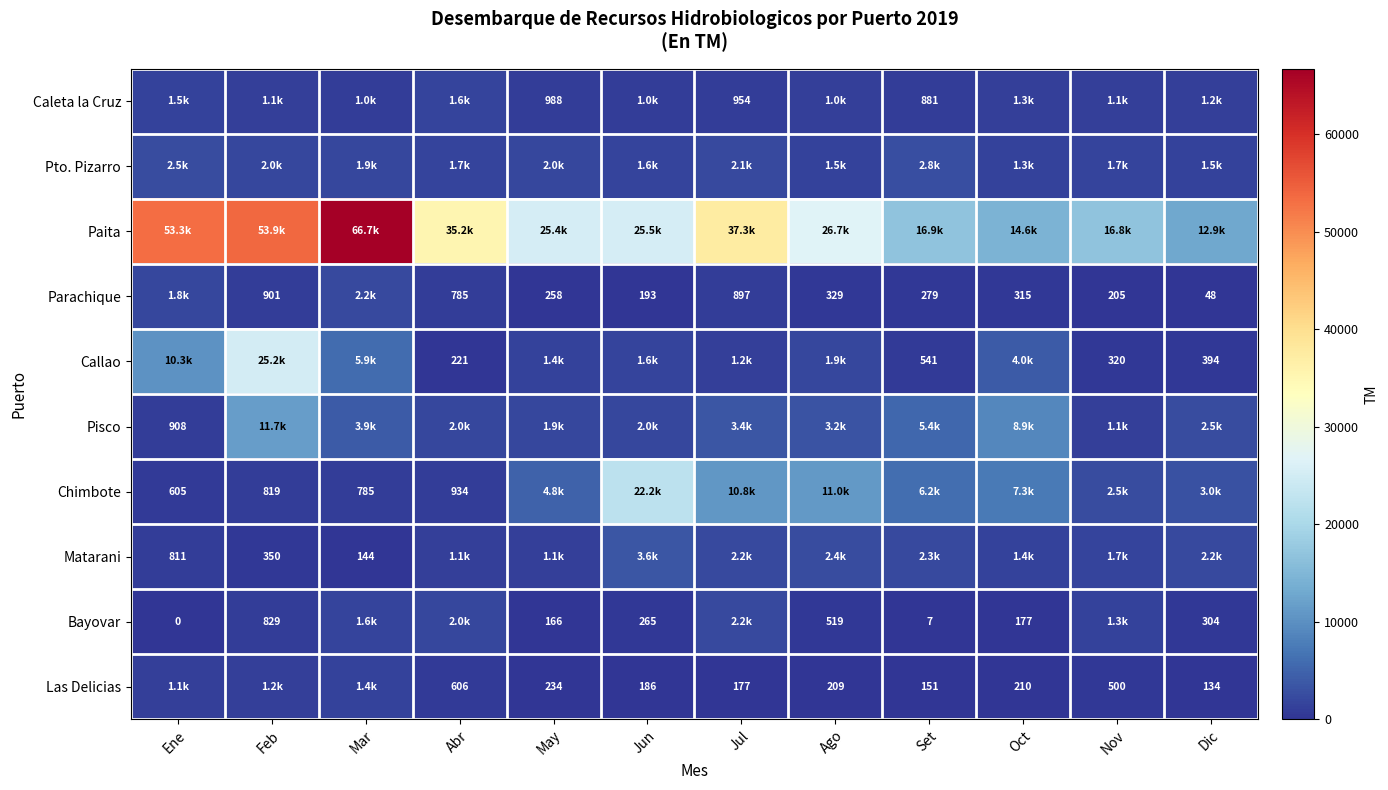

At Oct, list the series in order from largest to smallest.

Paita, Pisco, Chimbote, Callao, Matarani, Pto. Pizarro, Caleta la Cruz, Parachique, Las Delicias, Bayovar